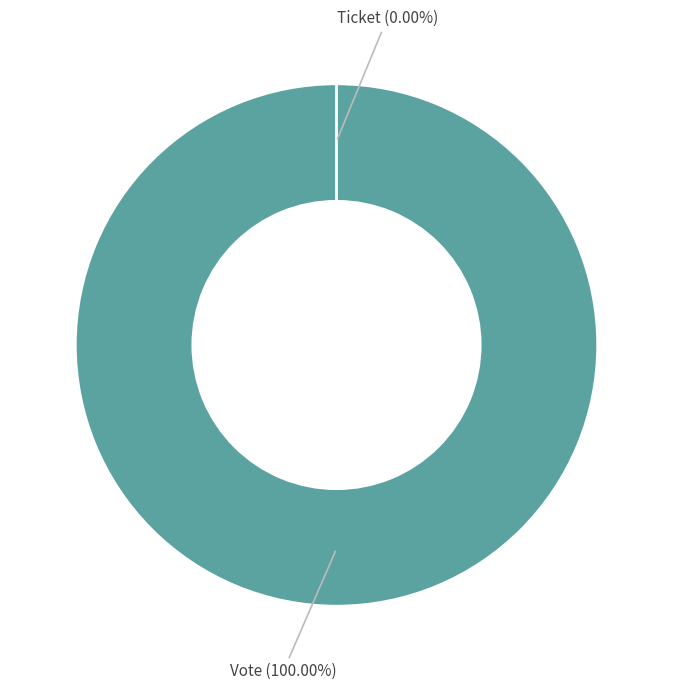

Do Vote and Ticket together represent more than half of the pie?

Yes